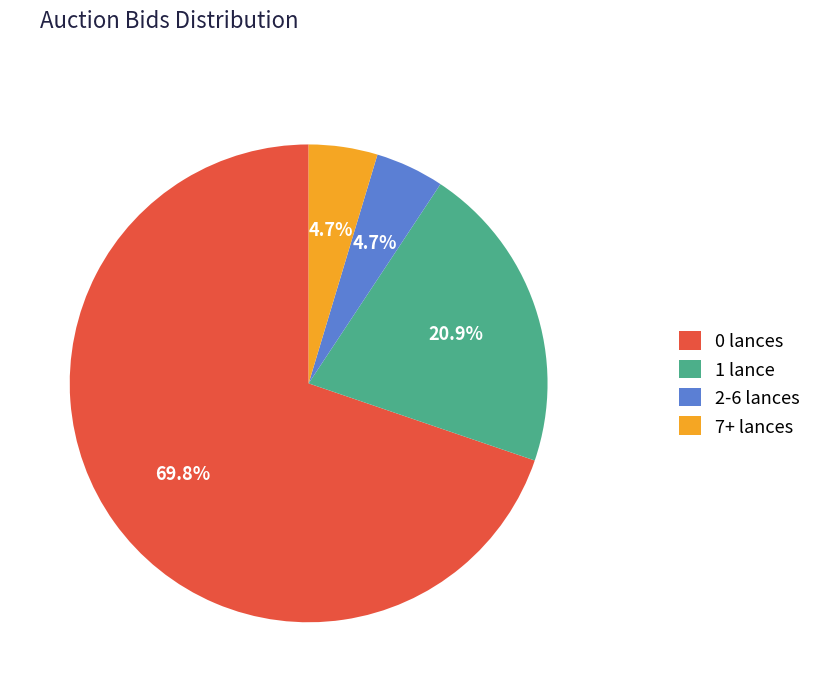

To the nearest percent, what percentage of the pie is 0 lances?

70%